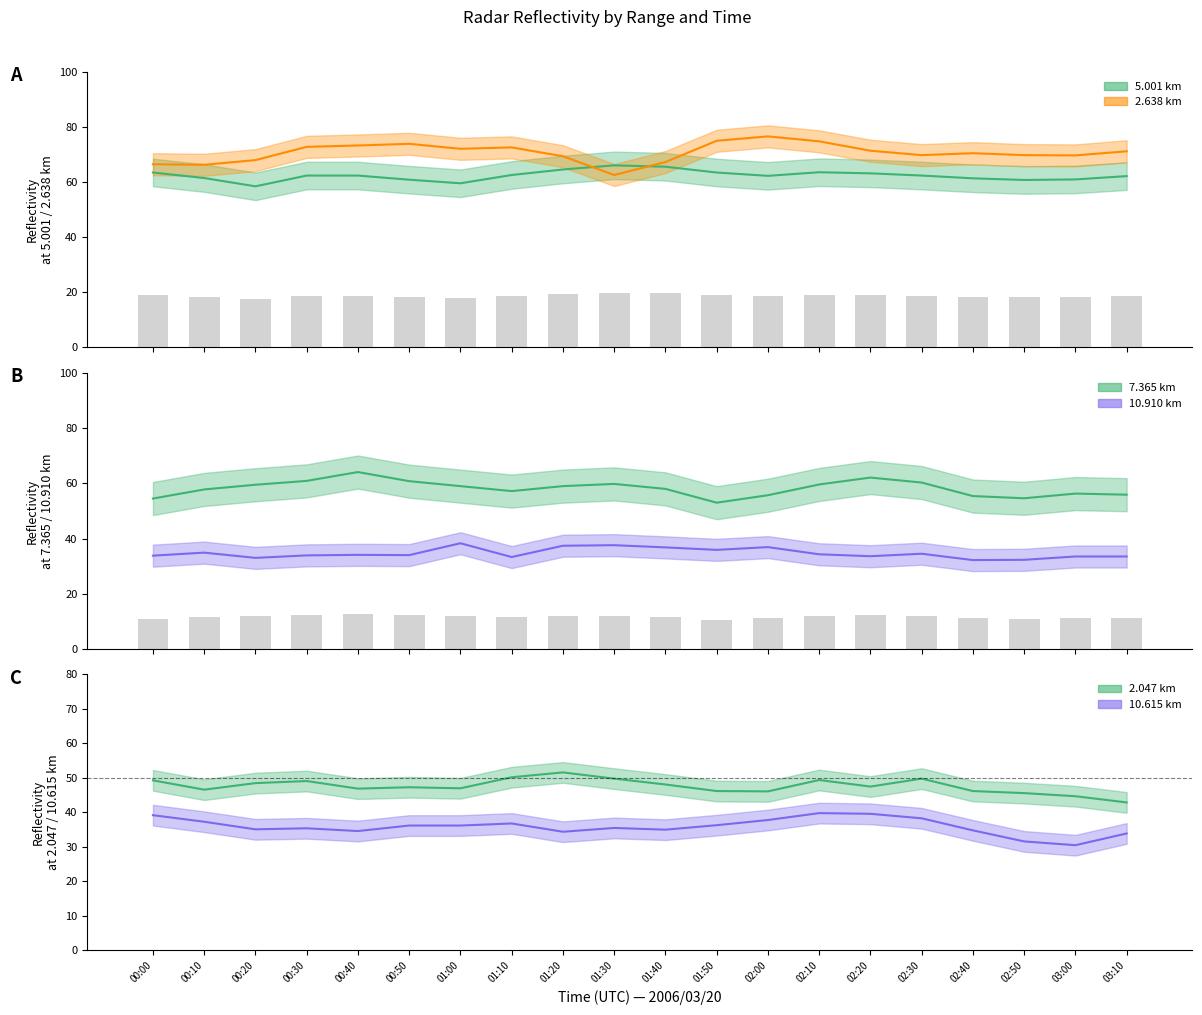

At which label does 10.910 reach its peak?

01:00